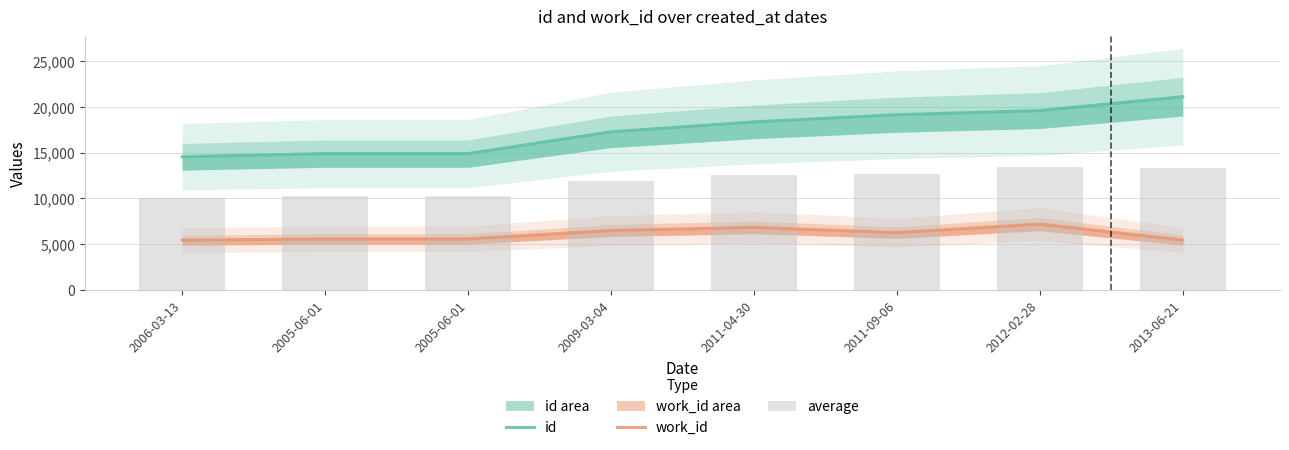

Which series has the largest range (max minus min)?

id